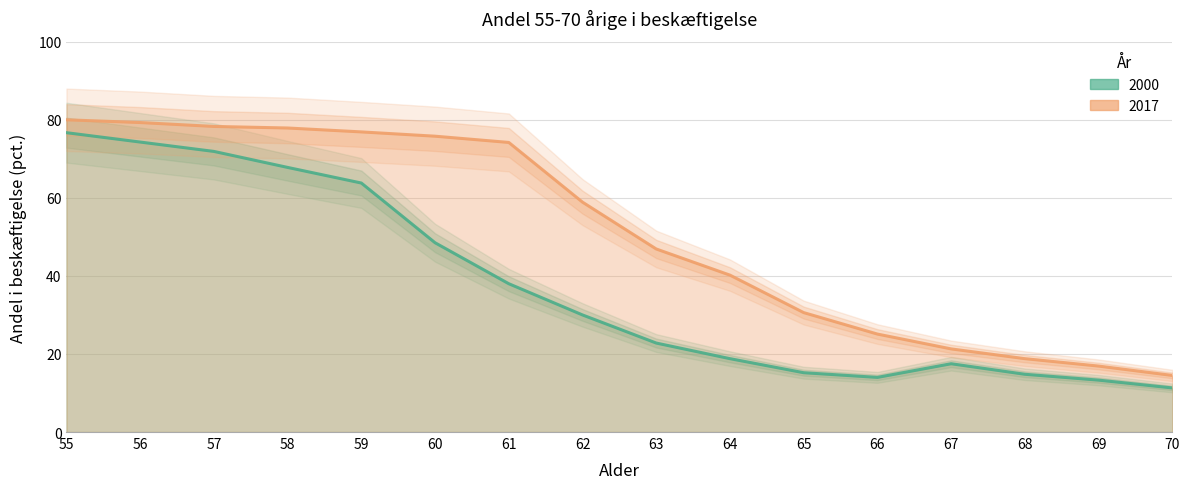

Reading left to right, extract all data points from this chart.

2000: 55=76.7	56=74.3	57=71.9	58=67.8	59=63.8	60=48.5	61=38.0	62=30.0	63=22.8	64=18.8	65=15.2	66=14.0	67=17.5	68=14.8	69=13.3	70=11.3
2017: 55=80.0	56=79.3	57=78.3	58=77.9	59=76.9	60=75.8	61=74.2	62=58.9	63=46.9	64=40.2	65=30.6	66=25.1	67=21.3	68=18.8	69=16.9	70=14.5